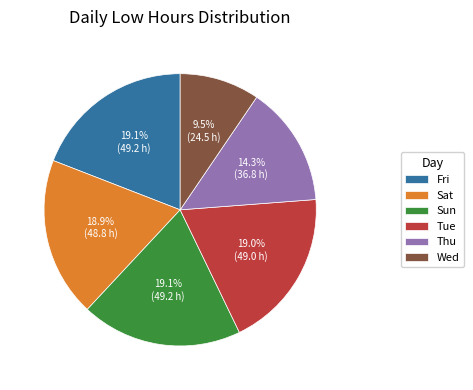

Which has a higher value, Sun or Wed?

Sun